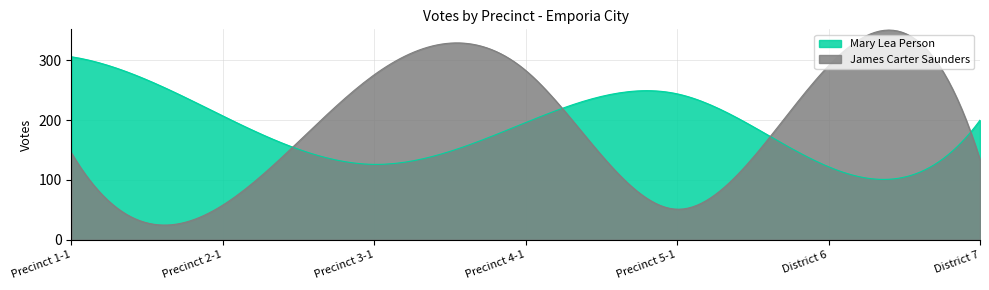

True or false: Mary Lea Person and James Carter Saunders intersect in this chart.

True